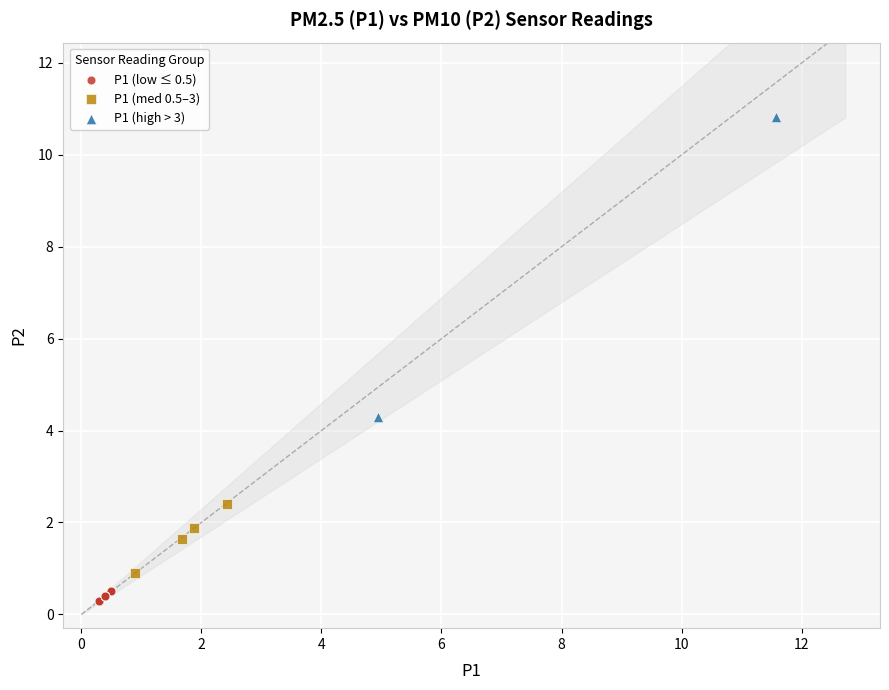

Which series contains the lowest Y value?

P1 (low ≤ 0.5)